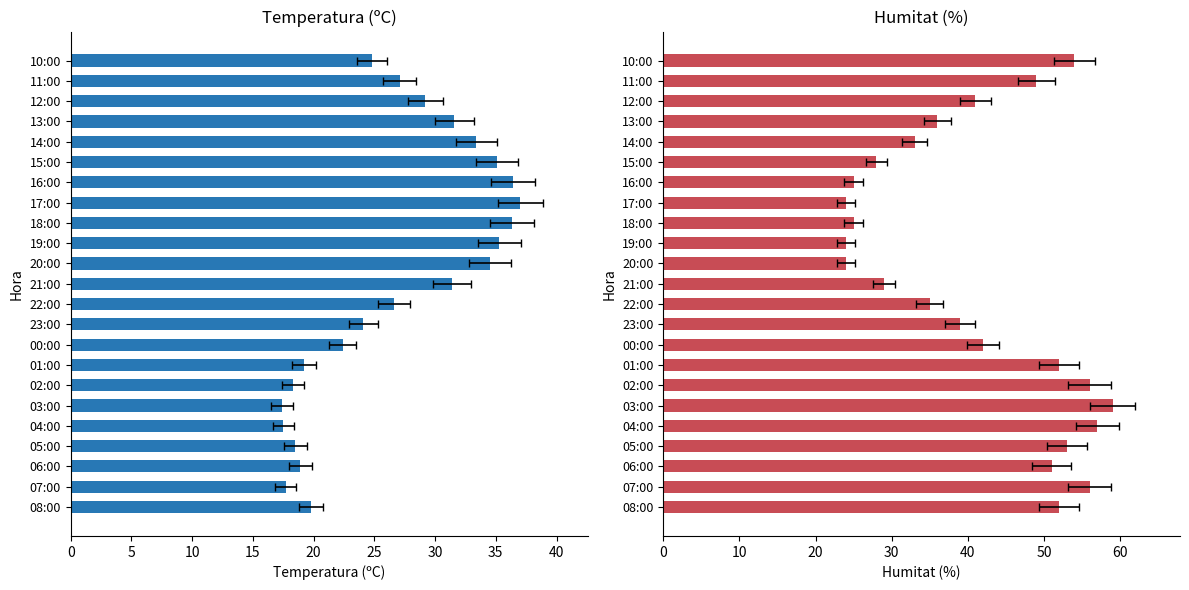

Which series has the largest range (max minus min)?

Humitat (%)